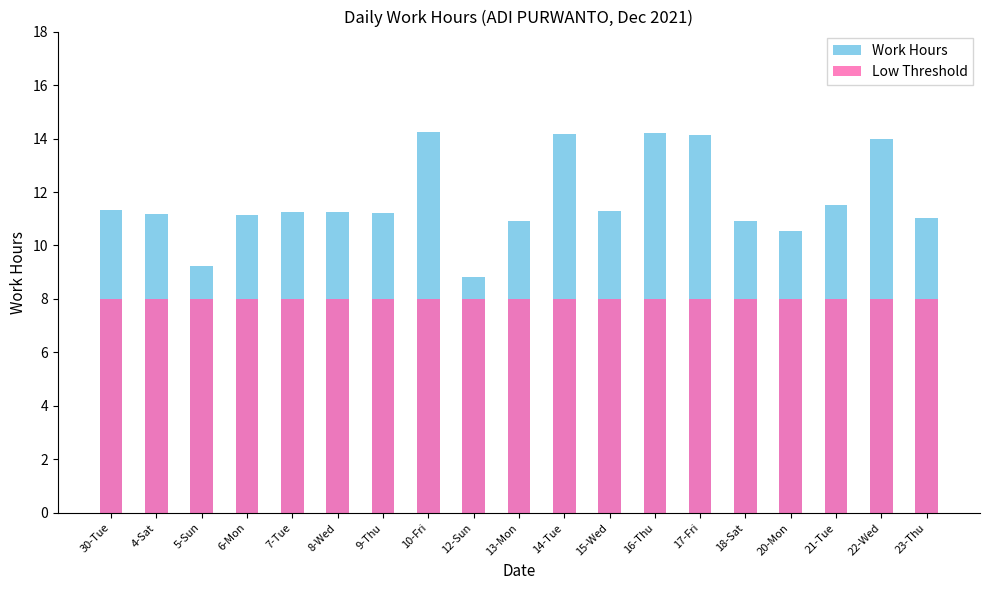

What is the maximum value shown in the chart?

14.2